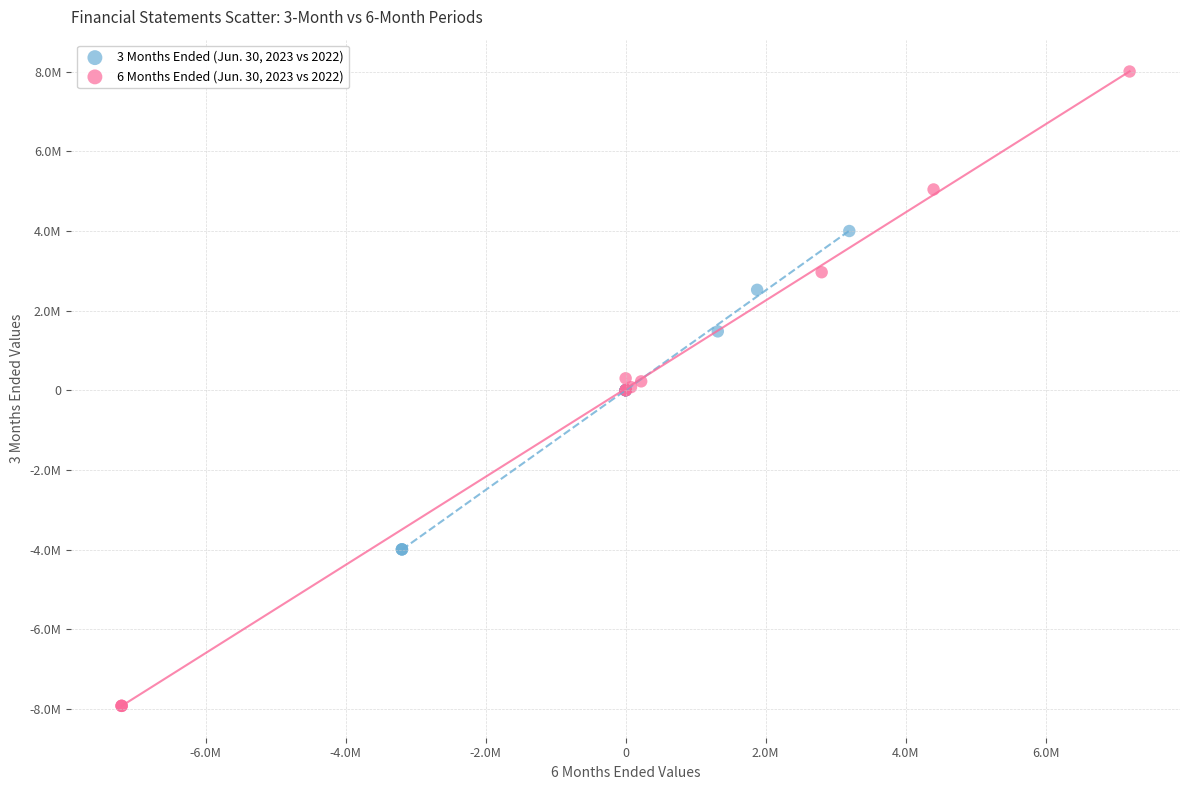

What are all the series names shown in the legend?

3 Months Ended (Jun. 30, 2023 vs 2022), 6 Months Ended (Jun. 30, 2023 vs 2022)